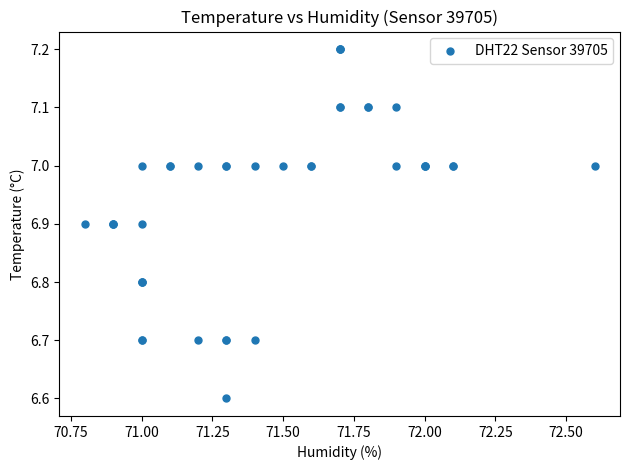

What Y value in the scatter plot is closest to 6?

6.6